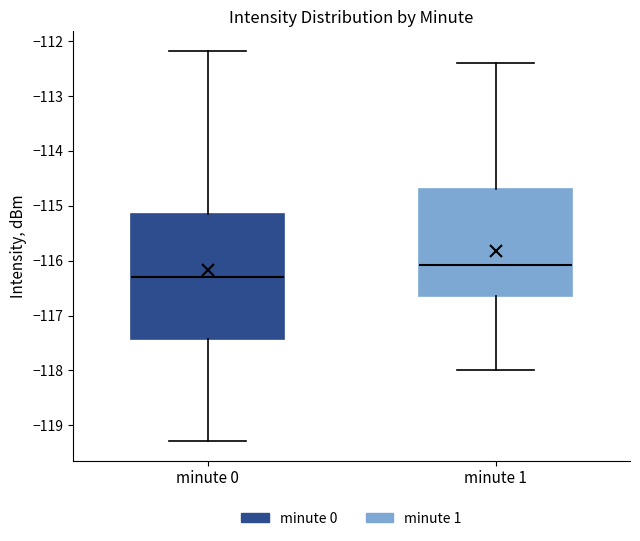

Which box's median line is the lowest?

minute 0